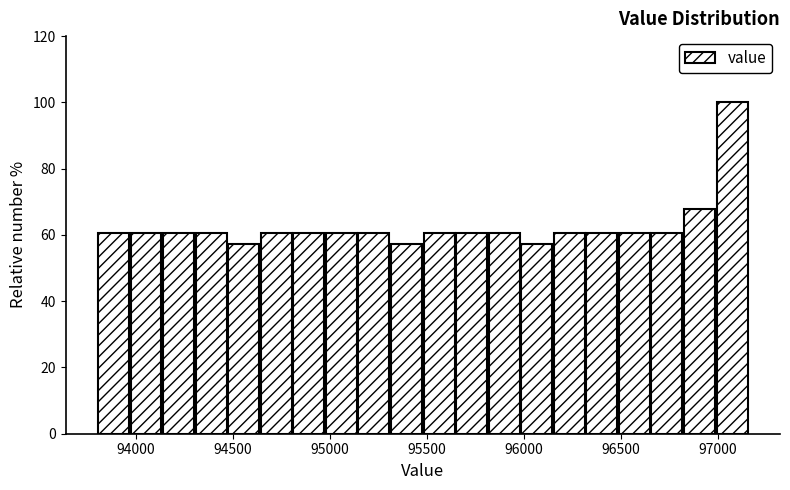

Read against the x-axis, roughly where is the centre of the tallest bar?

97050